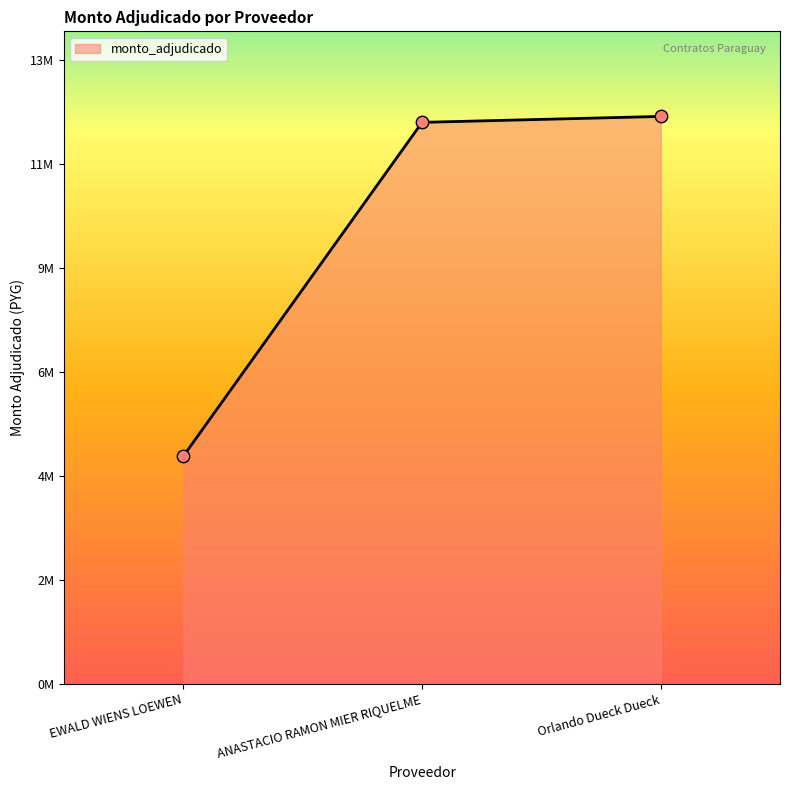

What is the change in value from ANASTACIO RAMON MIER RIQUELME to Orlando Dueck Dueck?

+130000